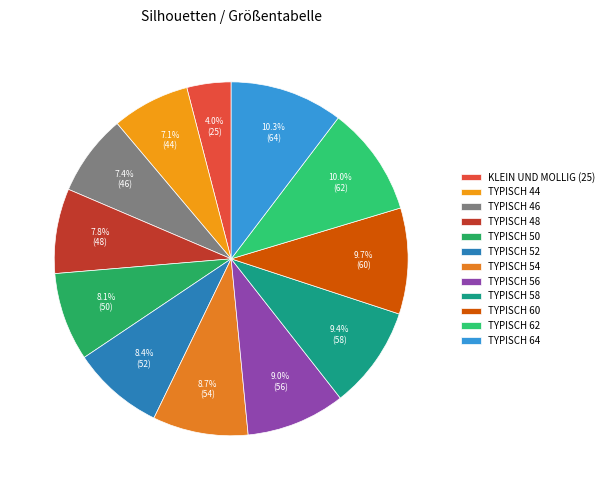

Does any single category account for the majority?

No